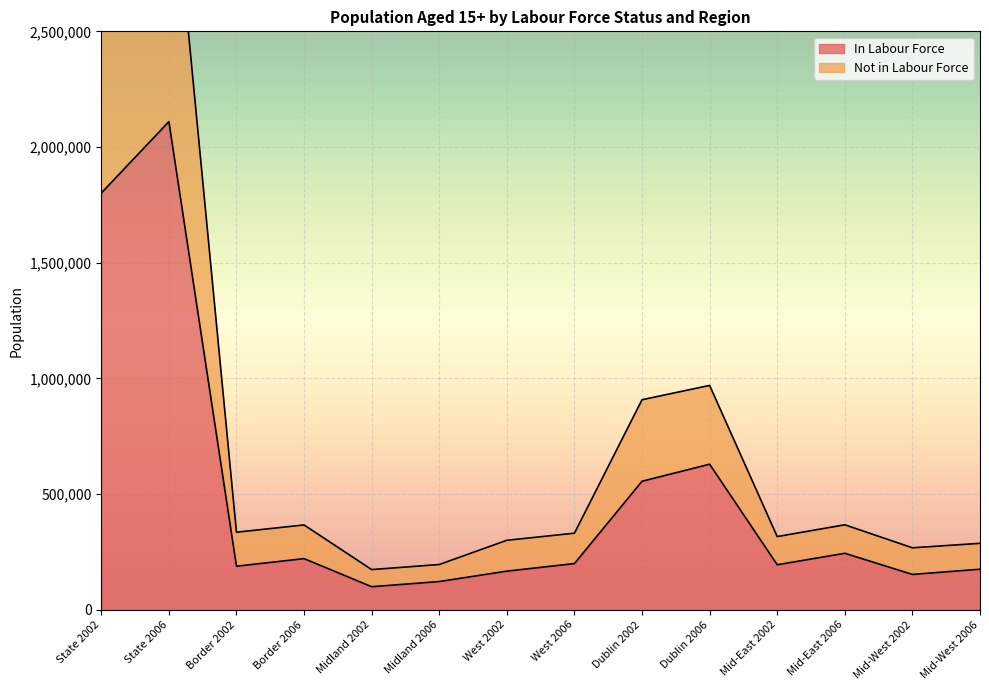

How many series are shown in this chart?

2